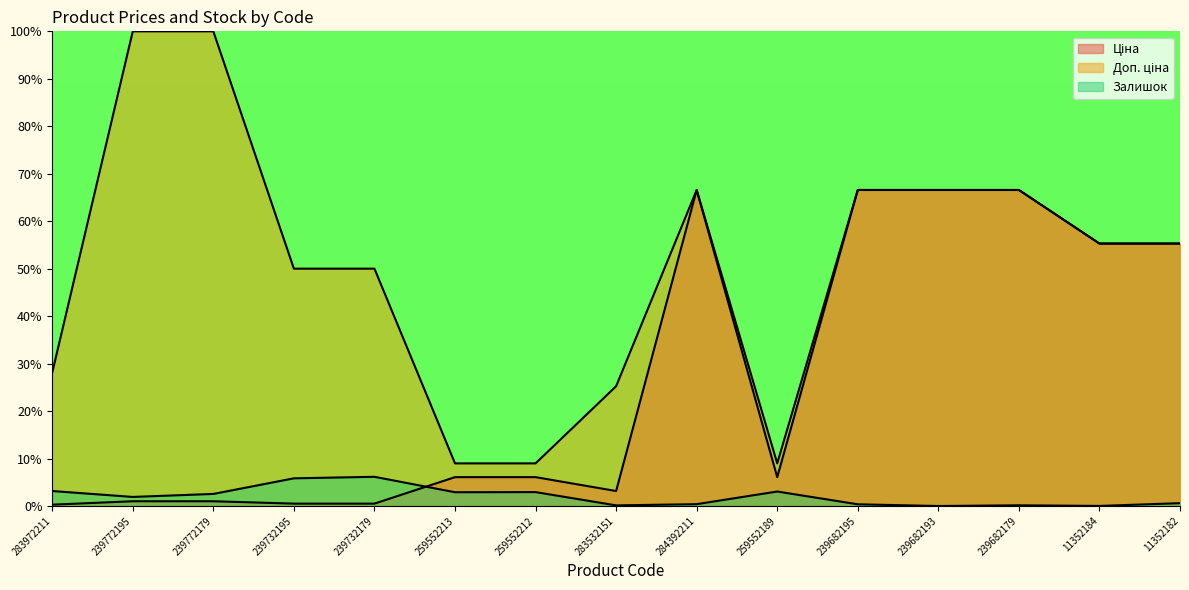

What is the spread (max minus min) of values at 239682193?

66.6